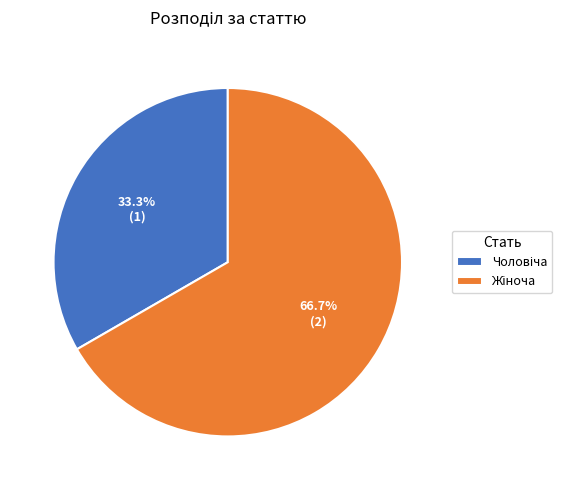

Is there a majority slice in this chart?

Yes